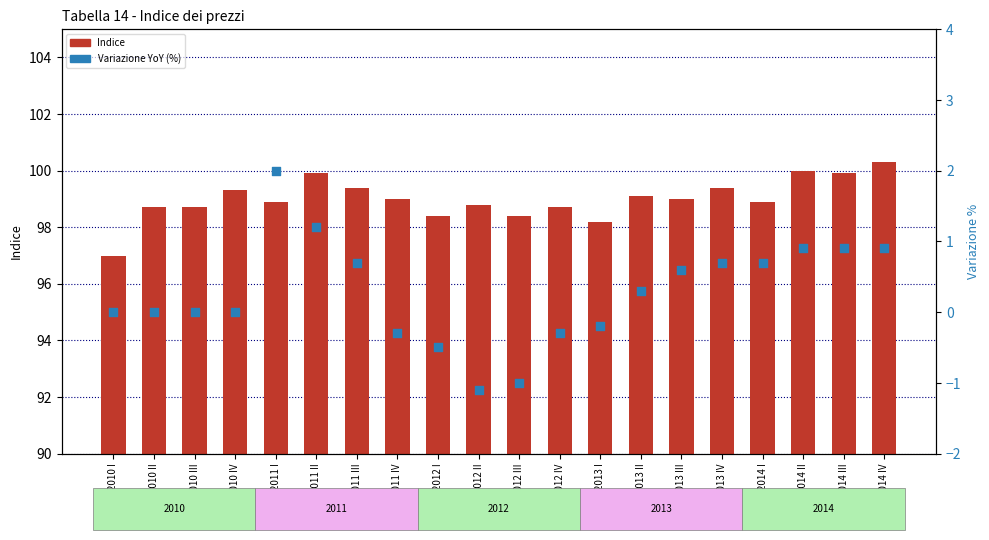

What are all the series names shown in the legend?

Indice, Variazione YoY (%)